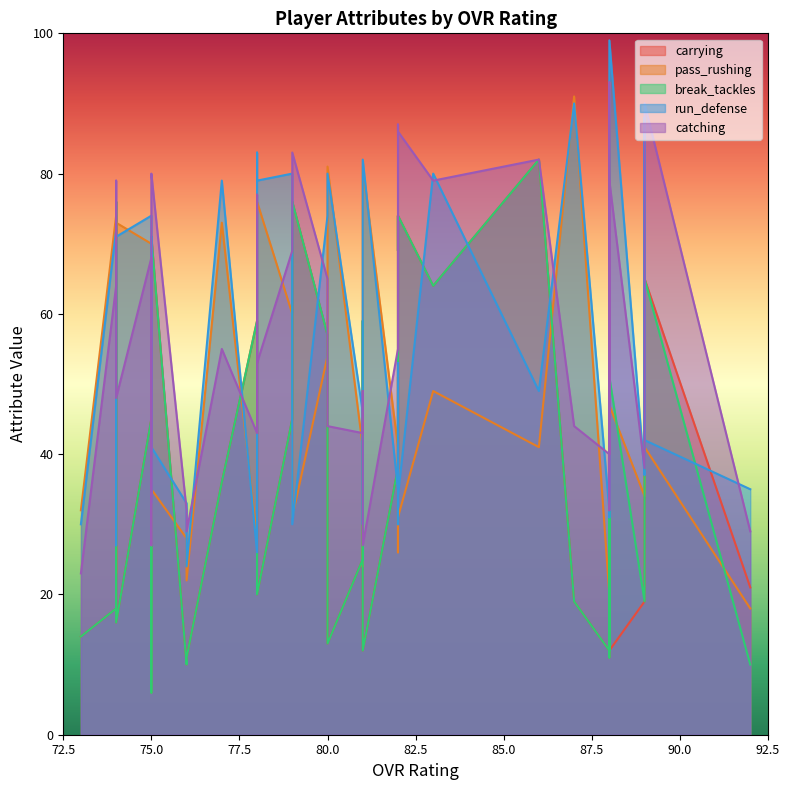

Reading left to right, transcribe all the data shown in this chart.

carrying: 92=21	89=65	89=59	89=87	89=19	88=12	88=11	88=92	88=86	88=12	87=19	86=82	83=64	82=74	82=69	82=74	82=38	81=12	81=59	81=25	80=13	80=57	79=76	79=45	78=20	78=54	78=59	77=36	76=11	76=10	75=71	75=68	75=48	75=6	75=45	74=16	74=62	74=76	74=18	73=14
pass_rushing: 92=18	89=41	89=52	89=34	89=34	88=47	88=93	88=25	88=35	88=20	87=91	86=41	83=49	82=31	82=26	82=51	82=41	81=81	81=24	81=41	80=81	80=54	79=31	79=60	78=76	78=63	78=28	77=73	76=22	76=28	75=35	75=43	75=62	75=29	75=70	74=73	74=23	74=41	74=74	73=32
break_tackles: 92=10	89=65	89=59	89=87	89=19	88=51	88=11	88=86	88=92	88=12	87=19	86=82	83=64	82=74	82=69	82=74	82=38	81=12	81=59	81=25	80=13	80=57	79=76	79=45	78=20	78=54	78=59	77=36	76=11	76=10	75=71	75=68	75=48	75=6	75=45	74=16	74=62	74=76	74=18	73=14
run_defense: 92=35	89=42	89=88	89=38	89=37	88=99	88=84	88=31	88=43	88=32	87=90	86=49	83=80	82=34	82=30	82=53	82=35	81=82	81=30	81=46	80=80	80=74	79=30	79=80	78=79	78=83	78=26	77=79	76=24	76=33	75=41	75=71	75=71	75=33	75=74	74=71	74=27	74=38	74=72	73=30
catching: 92=29	89=90	89=73	89=73	89=38	88=79	88=32	88=93	88=69	88=40	87=44	86=82	83=79	82=86	82=87	82=87	82=55	81=27	81=49	81=43	80=44	80=65	79=83	79=69	78=53	78=77	78=43	77=55	76=29	76=32	75=80	75=79	75=77	75=27	75=68	74=48	74=76	74=79	74=64	73=23